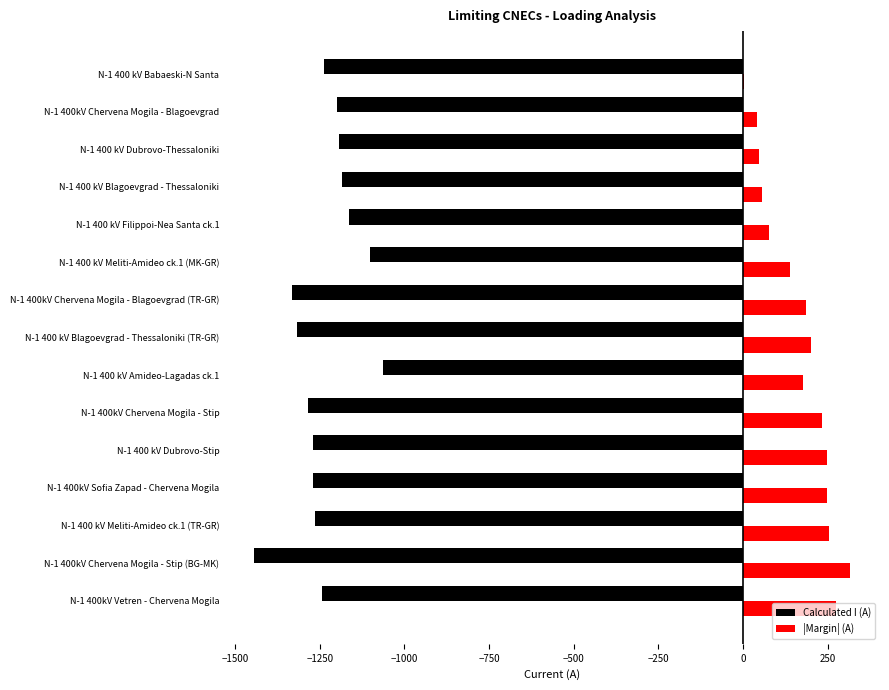

The |Margin| (A) series shows 185 at N-1 400kV Chervena Mogila - Blagoevgrad (TR-GR). True or false?

True